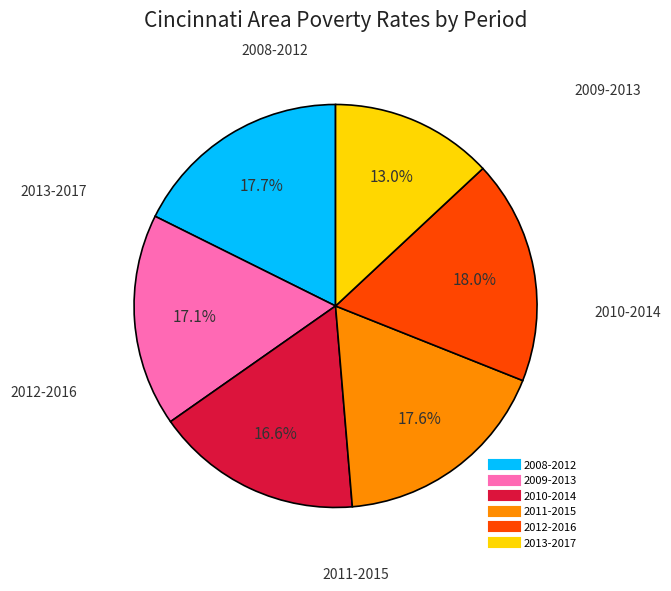

How many segments does this pie chart have?

6